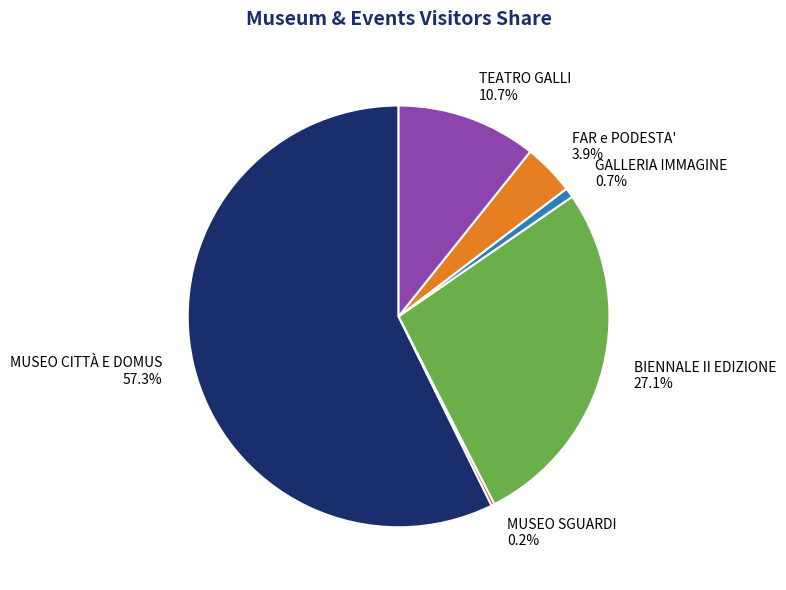

To the nearest percent, what is the average slice percentage?

17%